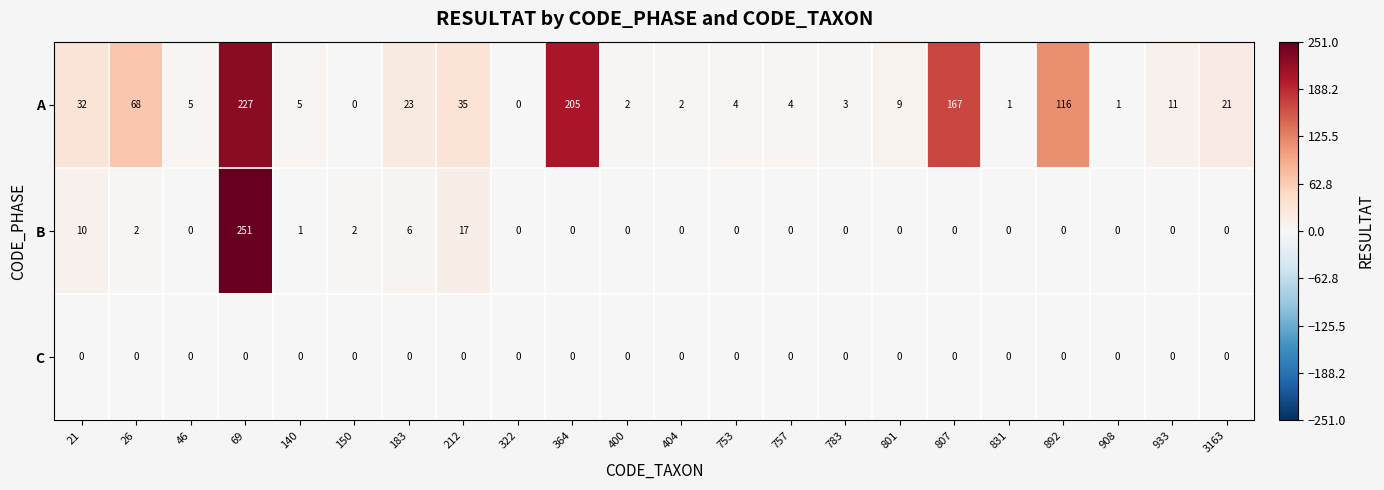

The B series shows 6 at 183. True or false?

True